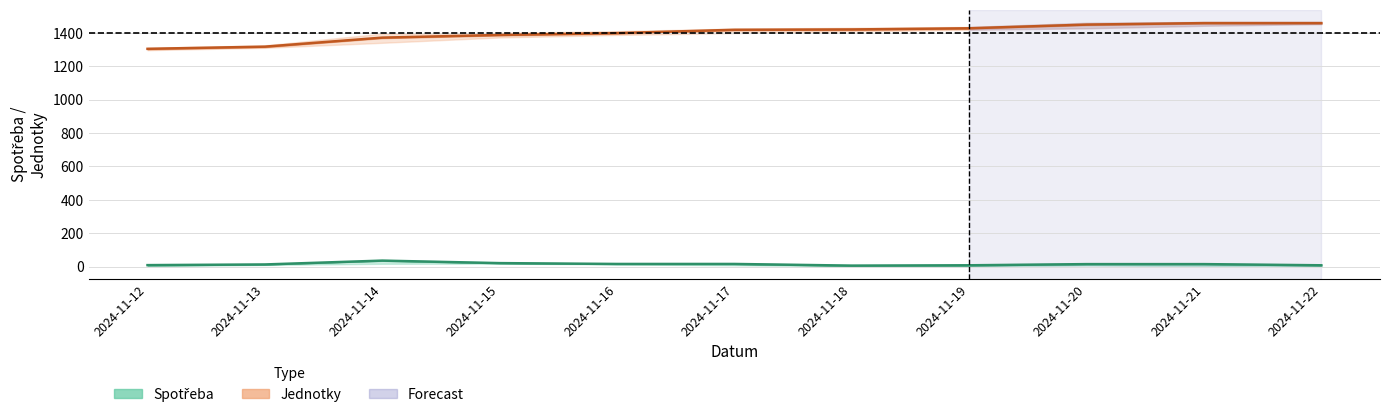

Rank the series by their maximum value, from highest to lowest.

Jednotky, Spotřeba